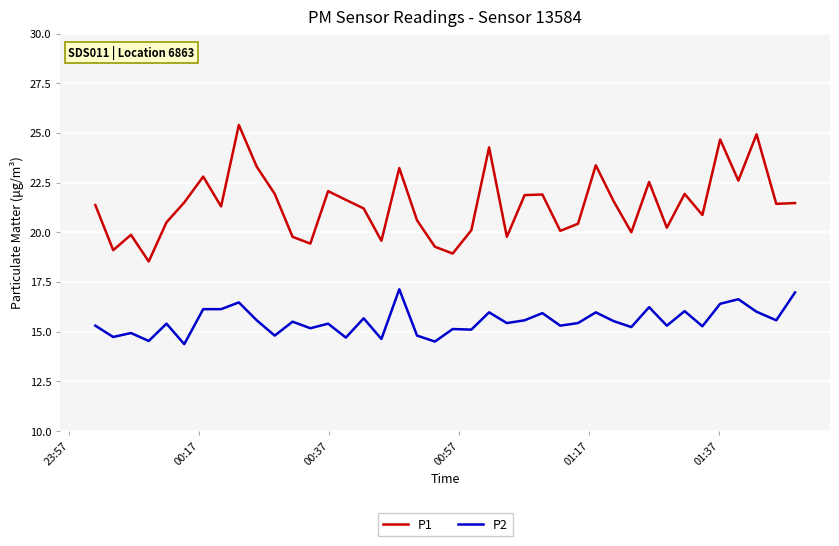

Does the chart display data point markers on the line(s)?

No